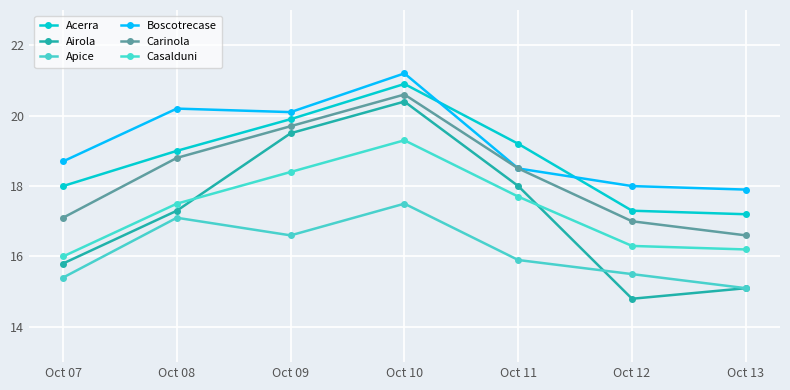

Reading left to right, extract all data points from this chart.

Acerra: 18.0	19.0	19.9	20.9	19.2	17.3	17.2
Airola: 15.8	17.3	19.5	20.4	18.0	14.8	15.1
Apice: 15.4	17.1	16.6	17.5	15.9	15.5	15.1
Boscotrecase: 18.7	20.2	20.1	21.2	18.5	18.0	17.9
Carinola: 17.1	18.8	19.7	20.6	18.5	17.0	16.6
Casalduni: 16.0	17.5	18.4	19.3	17.7	16.3	16.2